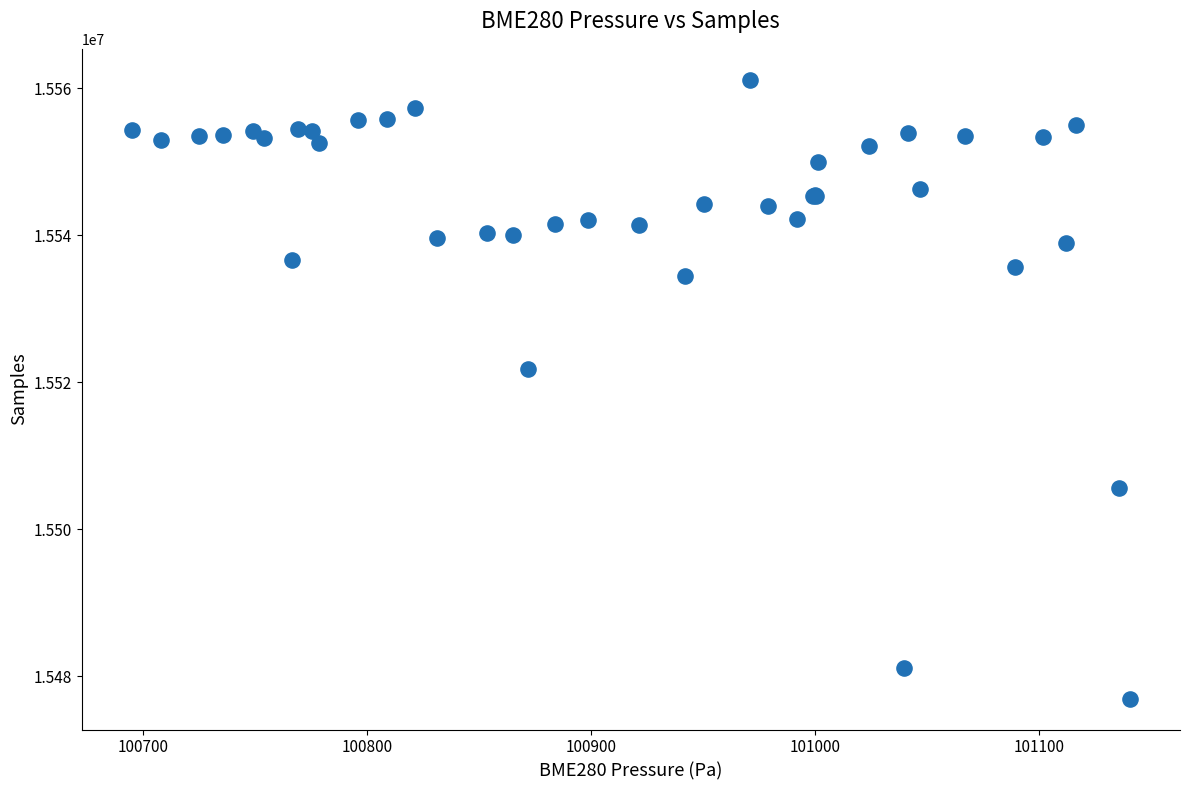

What Y value in the scatter plot is closest to 15519043?

15521765